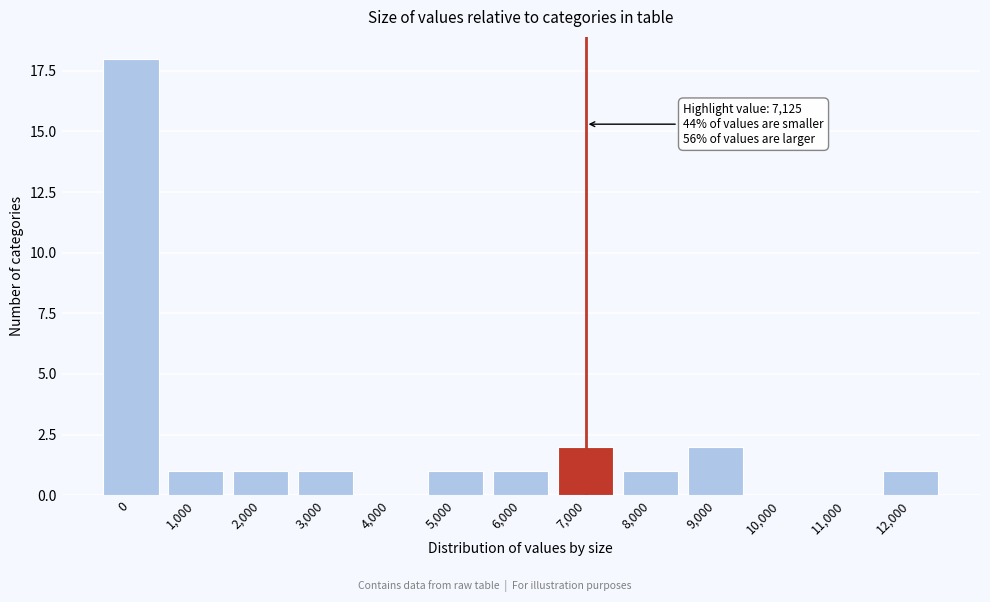

Reading right to left, what are all the values shown in this chart?

12,000=1	11,000=0	10,000=0	9,000=2	8,000=1	7,000=2	6,000=1	5,000=1	4,000=0	3,000=1	2,000=1	1,000=1	0=18